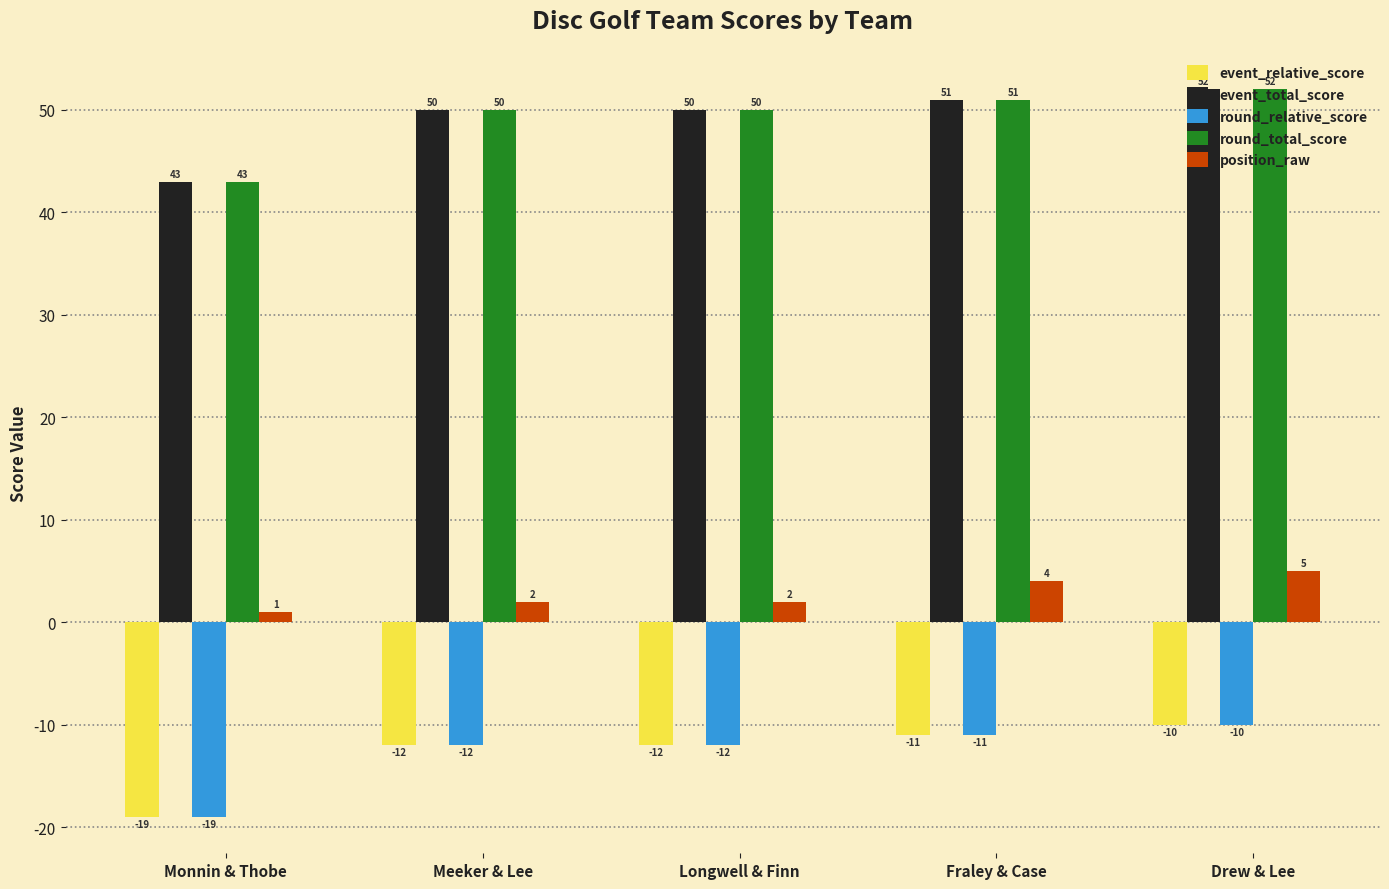

True or false: round_relative_score has a value of -30 at Monnin & Thobe.

False